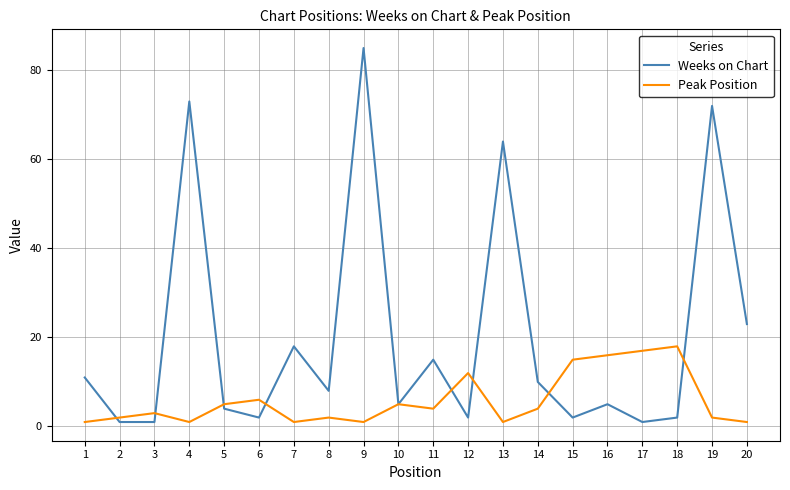

What are all the series names shown in the legend?

Weeks on Chart, Peak Position